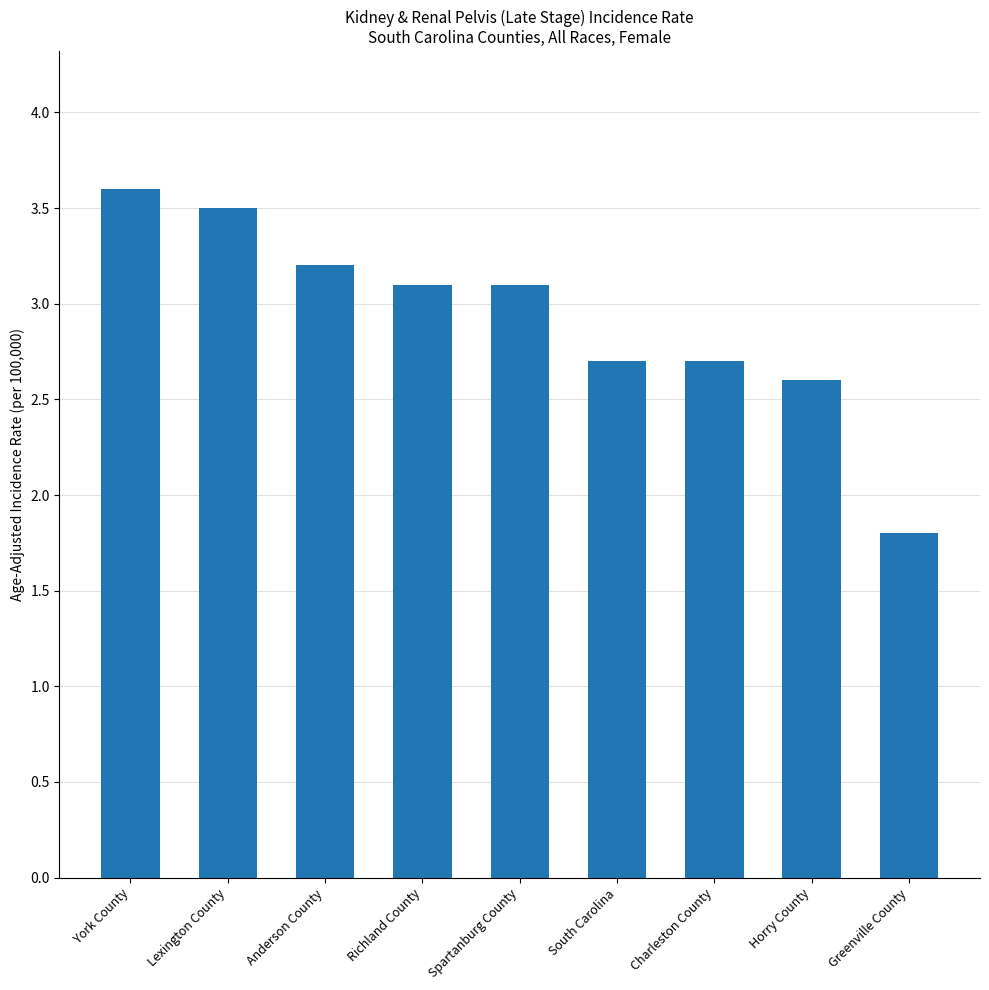

The chart shows a value of 4.3 at Charleston County. True or false?

False